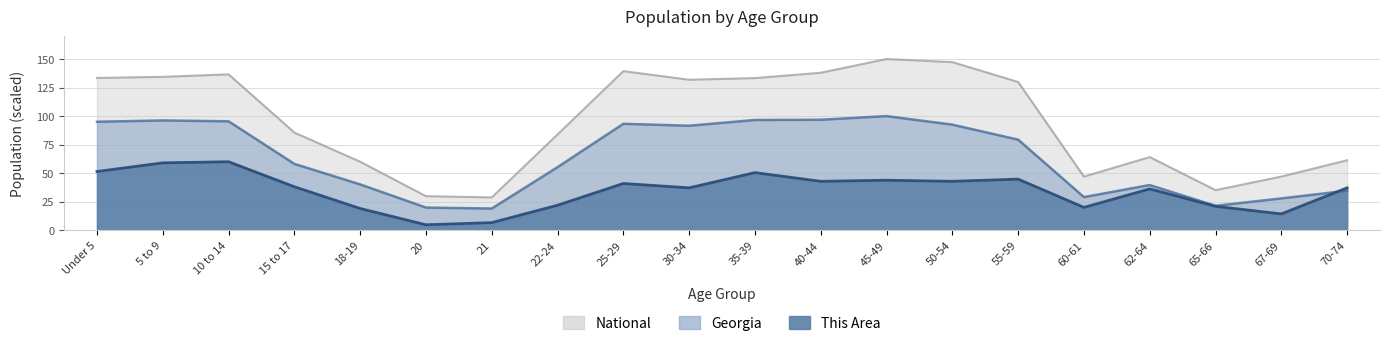

How many times do Georgia and This Area cross each other?

1